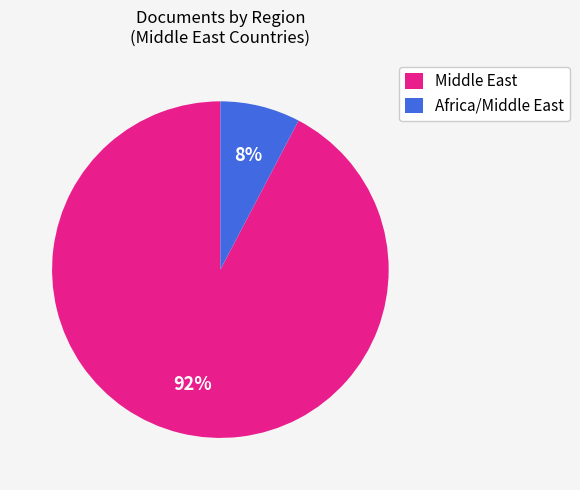

Is it true that Africa/Middle East is 22% of the pie?

False